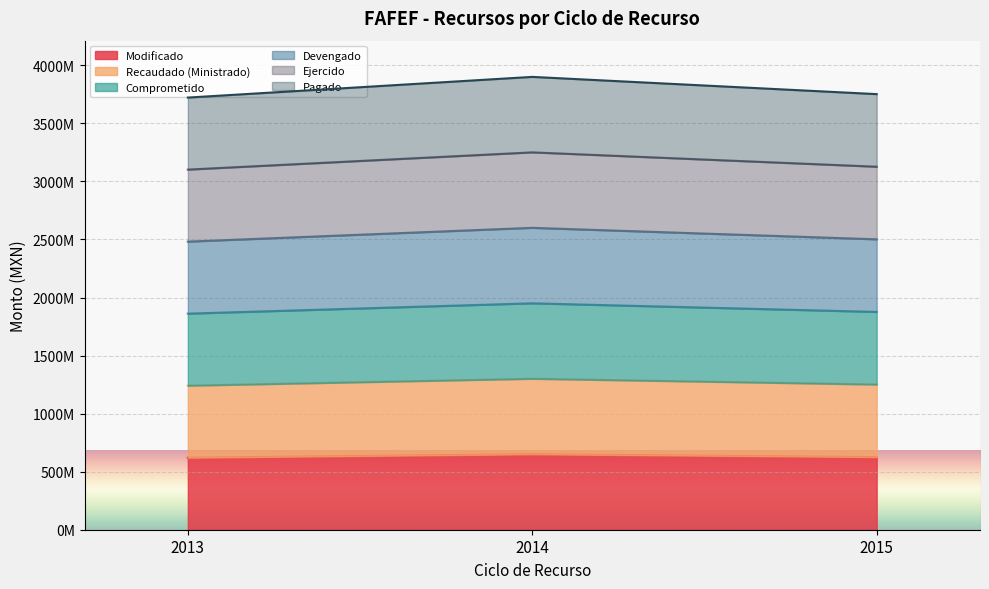

Rank the series by their maximum value, from lowest to highest.

Modificado, Pagado, Ejercido, Devengado, Comprometido, Recaudado (Ministrado)